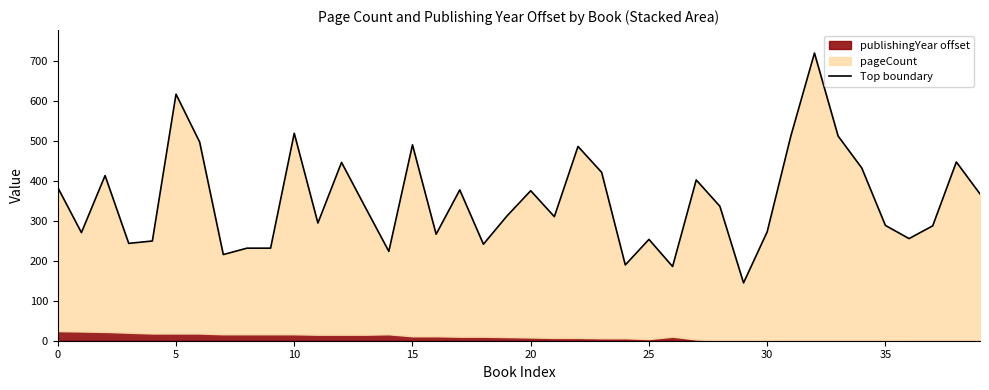

Is it true that the value at 5 is 252?

False